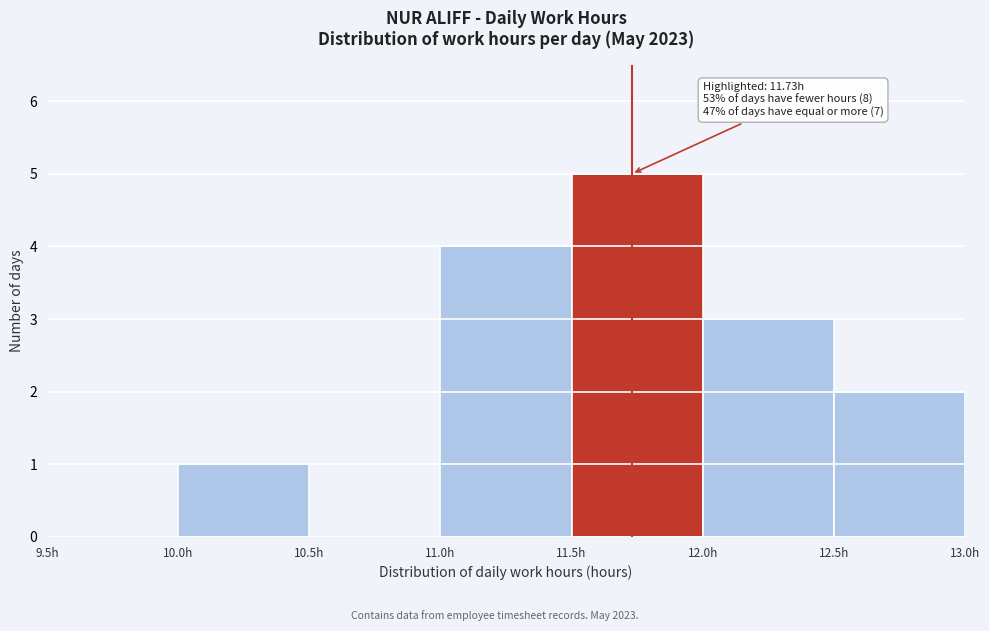

Which range on the x-axis has the tallest bar?

11.5 to 12.0